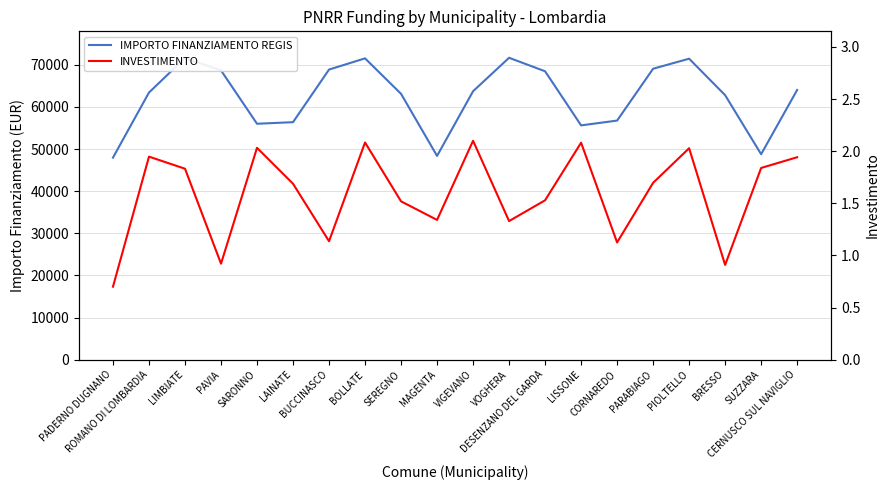

What is the lowest value of the IMPORTO FINANZIAMENTO REGIS series?

47972.8